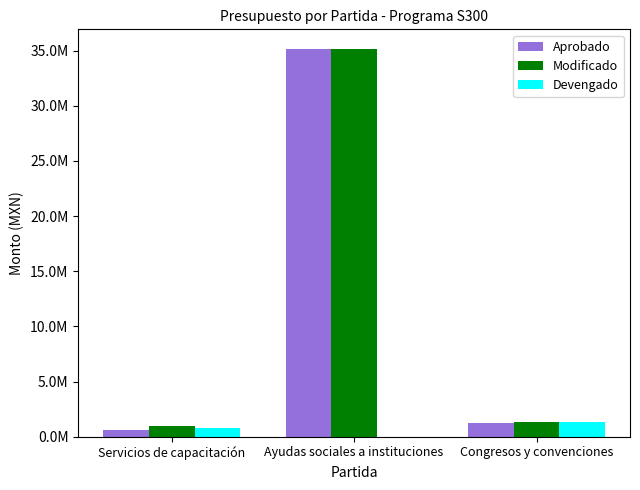

What is the total value across all series at Congresos y convenciones?

3871283.2